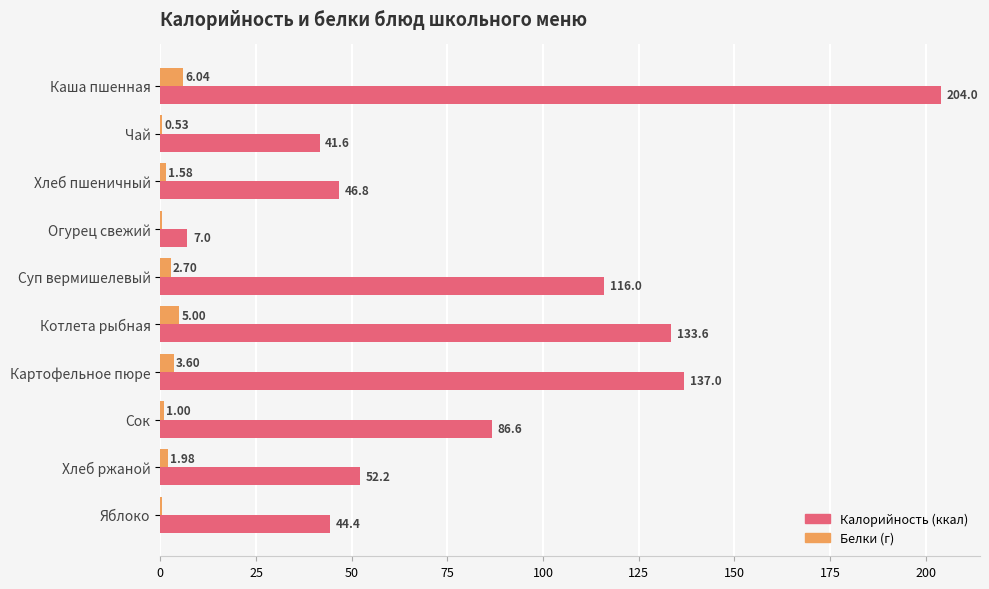

Which label corresponds to the largest value in the chart?

Каша пшенная